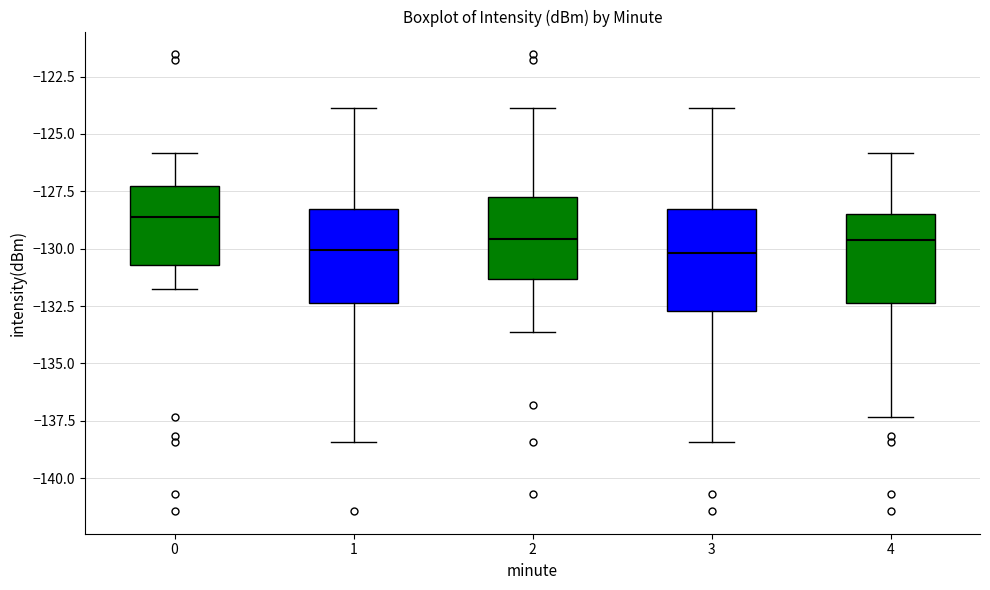

Reading left to right, transcribe this box plot: for each box, give where its median line is, the range the box spans, and where its two whiskers end, as read against the y-axis. The values are not printed on the chart, so give them approximately, as read against the axis.

0: median -128.5, box -130.5 to -127.0, whiskers -132.0 to -126.0
1: median -130.0, box -132.5 to -128.5, whiskers -138.5 to -124.0
2: median -129.5, box -131.5 to -128.0, whiskers -133.5 to -124.0
3: median -130.0, box -132.5 to -128.5, whiskers -138.5 to -124.0
4: median -129.5, box -132.5 to -128.5, whiskers -137.5 to -126.0